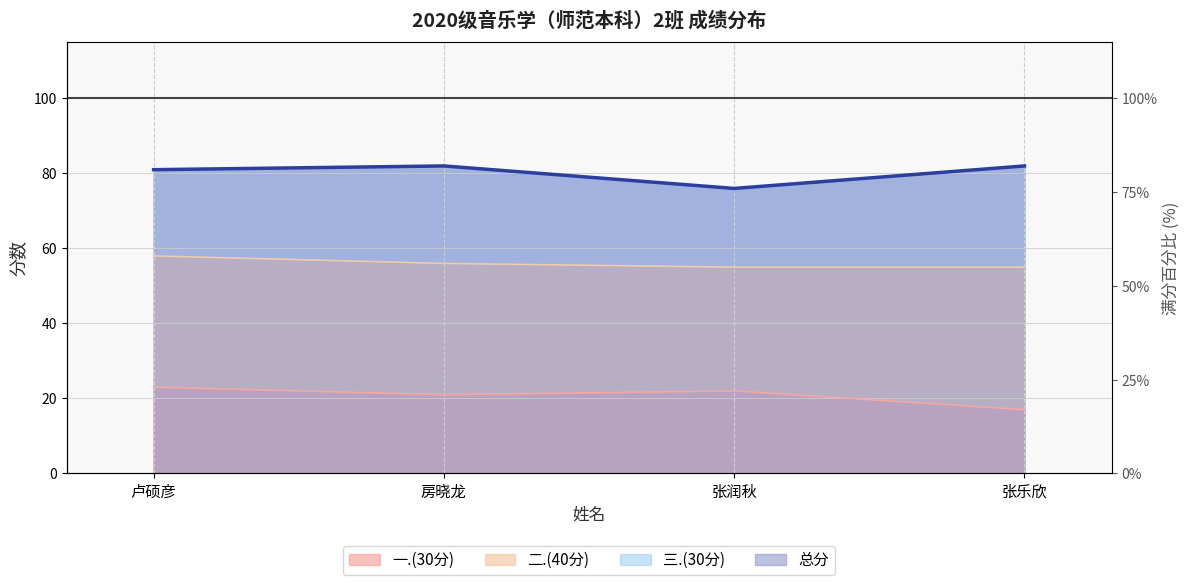

What is the label of the 3rd point from the right?

房晓龙